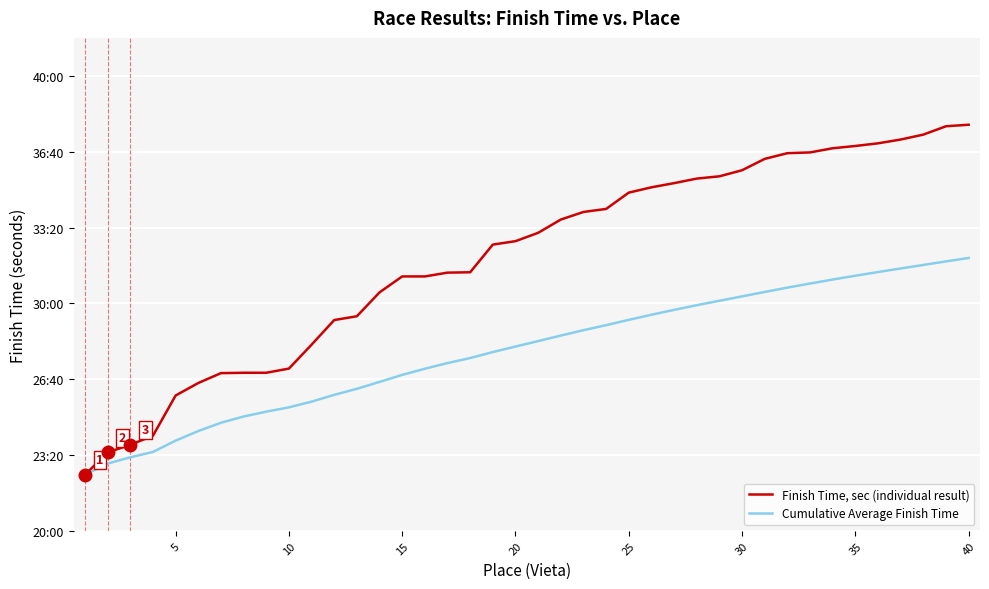

Is this an area chart (filled region under the line)?

No